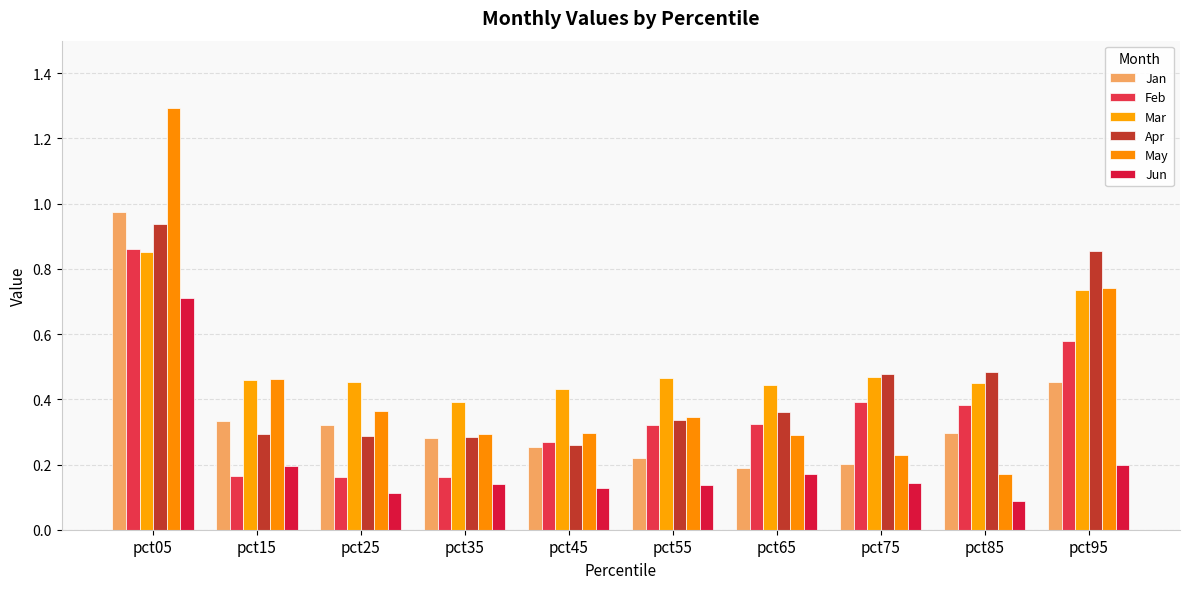

How many series are shown in this chart?

6